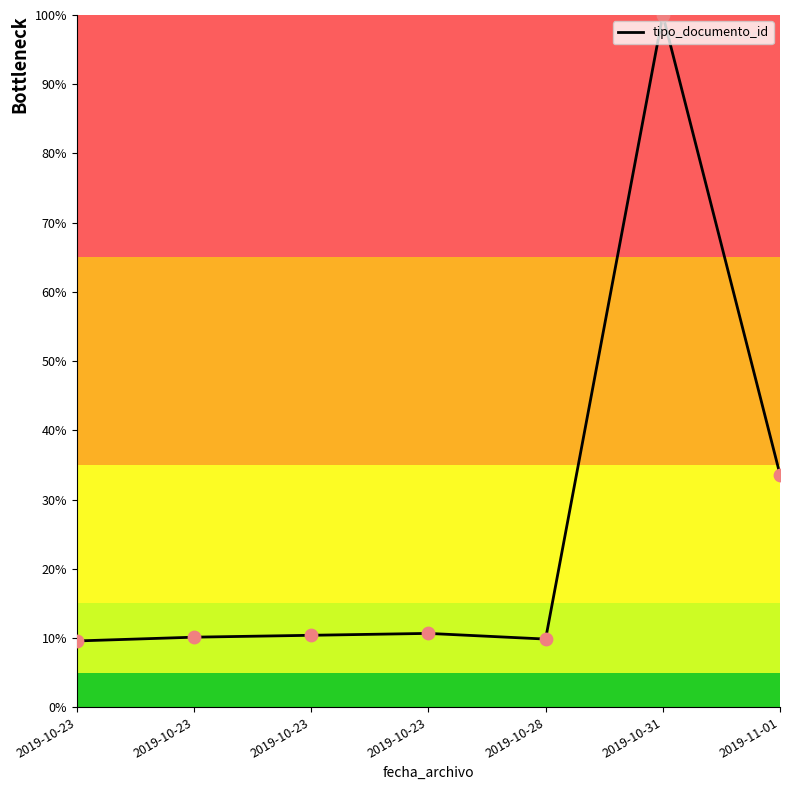

Which has a higher value, 2019-10-28 or 2019-10-31?

2019-10-31